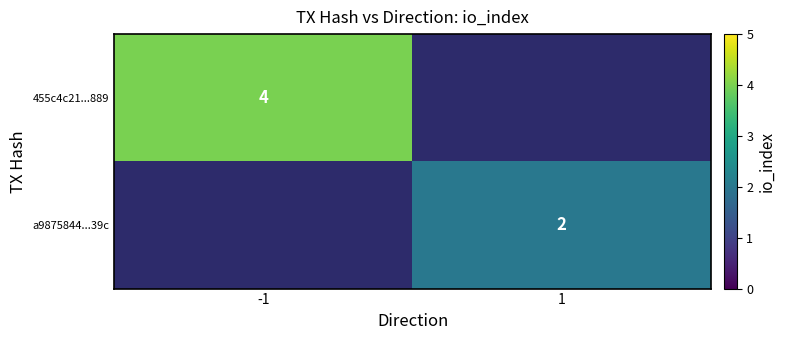

The a9875844...39c series shows 2 at 1. True or false?

True